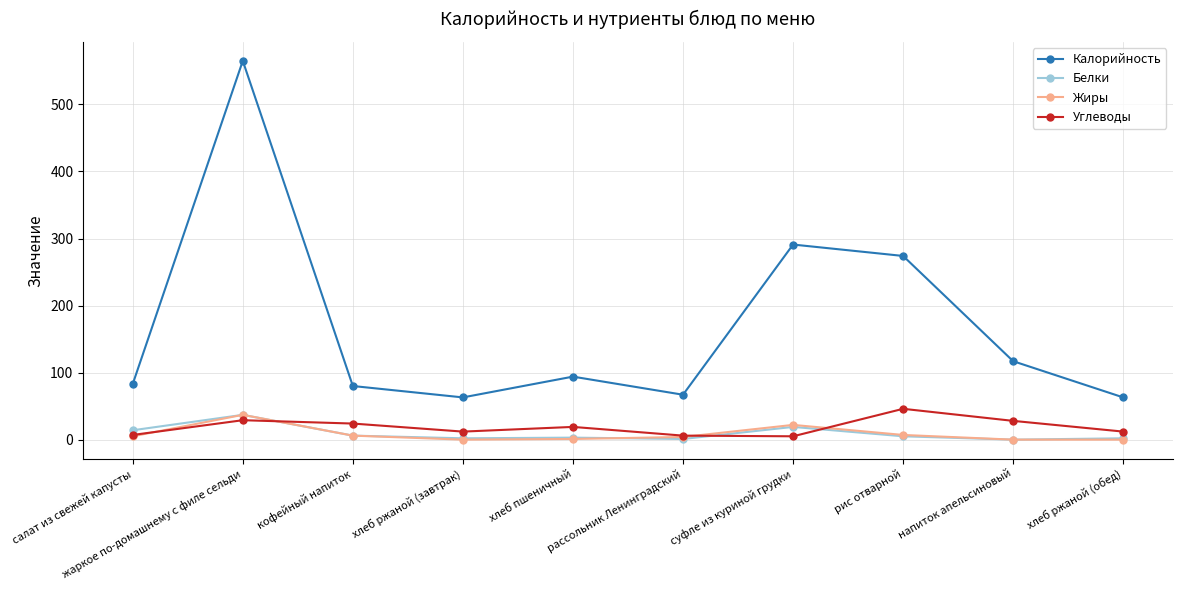

What is the label of the 2nd point from the right?

напиток апельсиновый